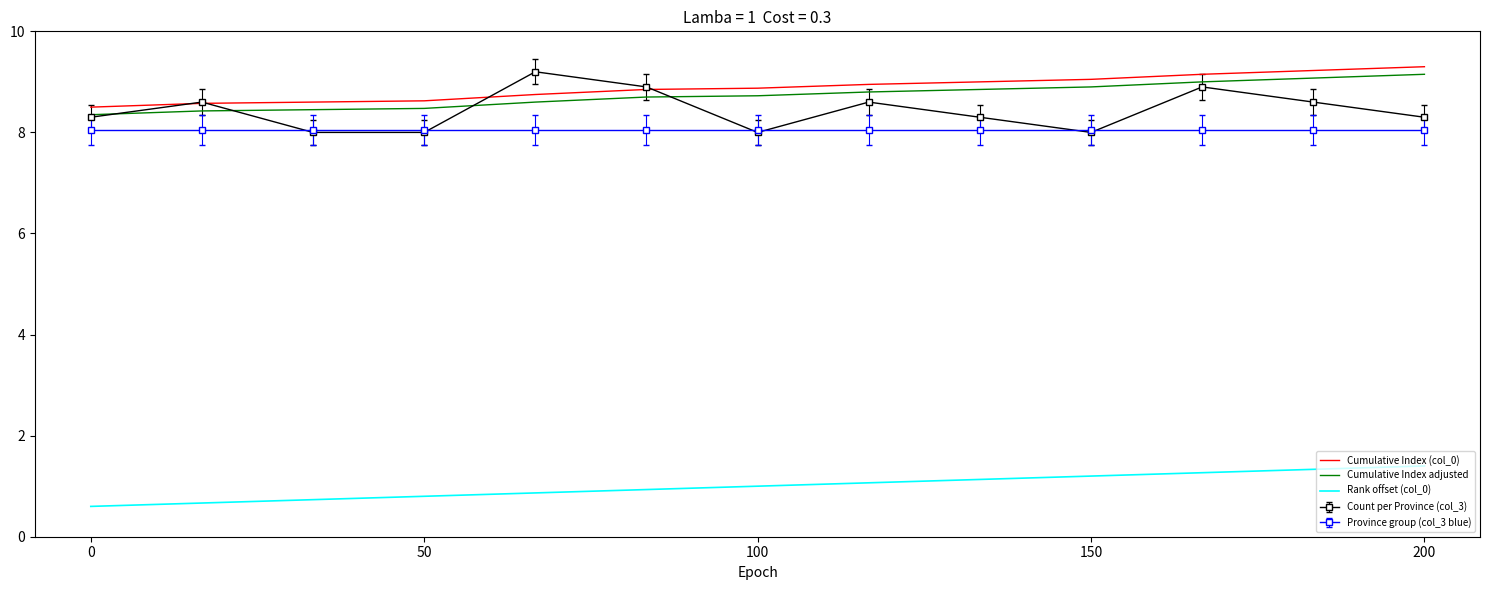

What are all the series names shown in the legend?

Cumulative Index (col_0), Cumulative Index adjusted, Rank offset (col_0), Count per Province (col_3), Province group (col_3 blue)